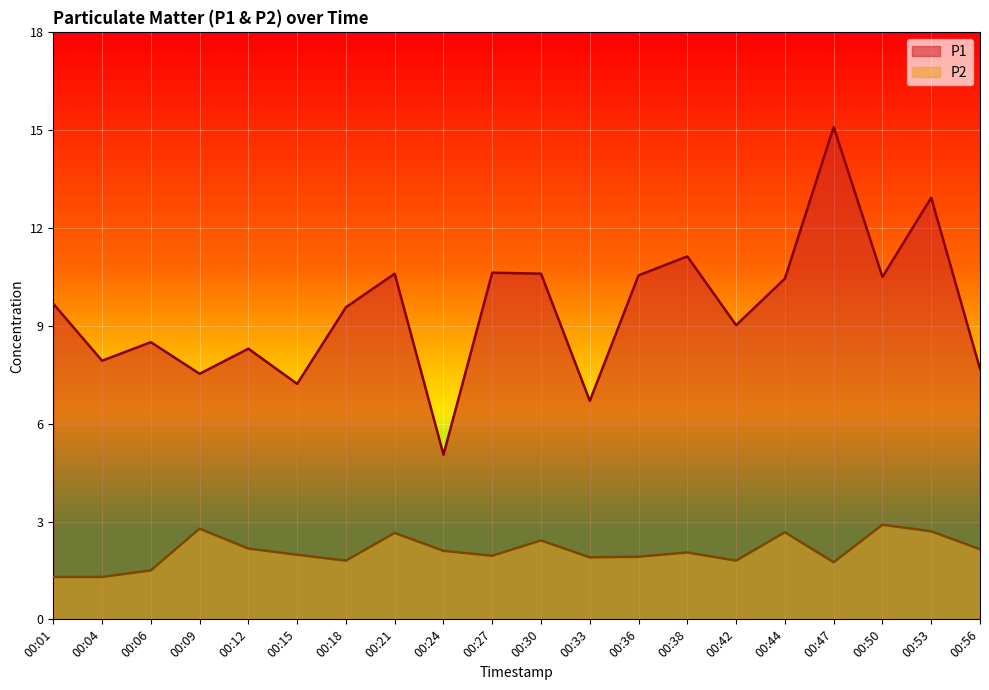

True or false: P1 and P2 intersect in this chart.

False